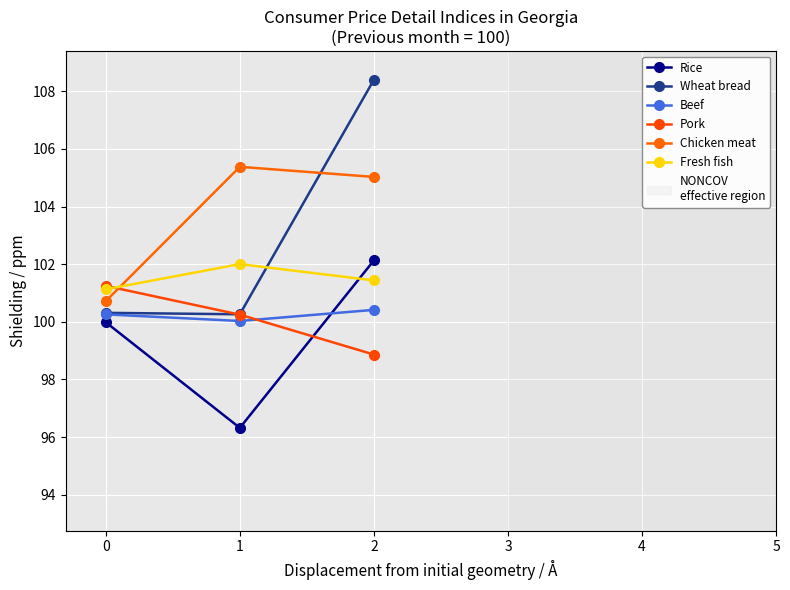

What is the total value across all series at 1?

604.2